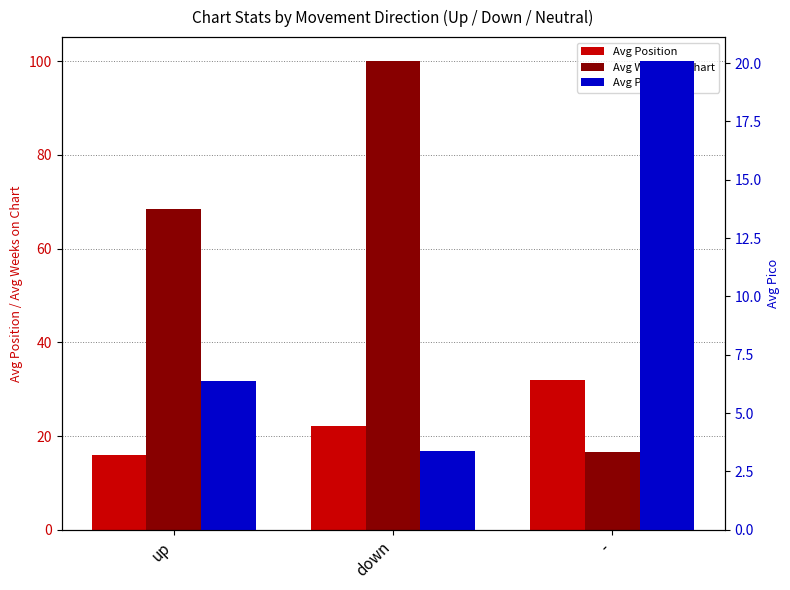

Rank the series by their average value, from highest to lowest.

Avg Weeks on Chart, Avg Position, Avg Pico